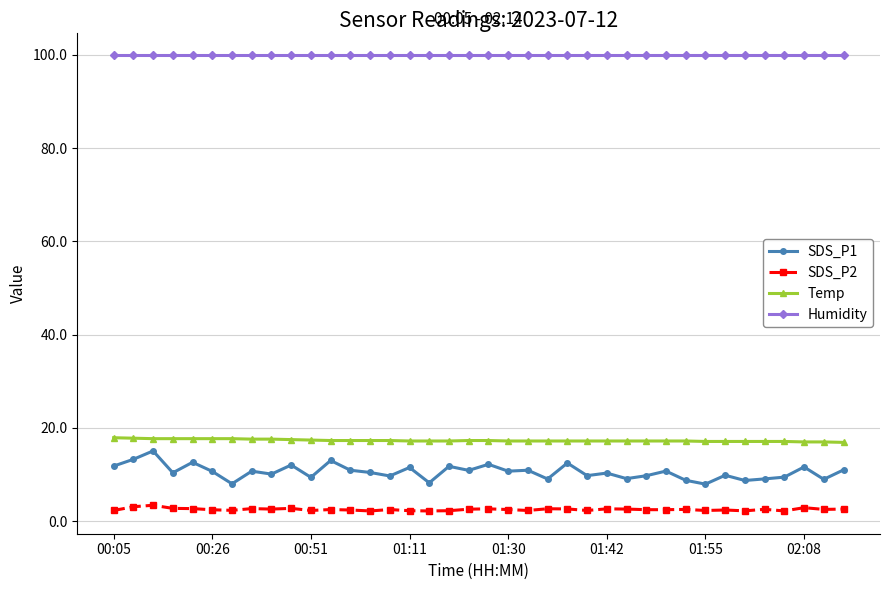

True or false: Temp and SDS_P2 intersect in this chart.

False